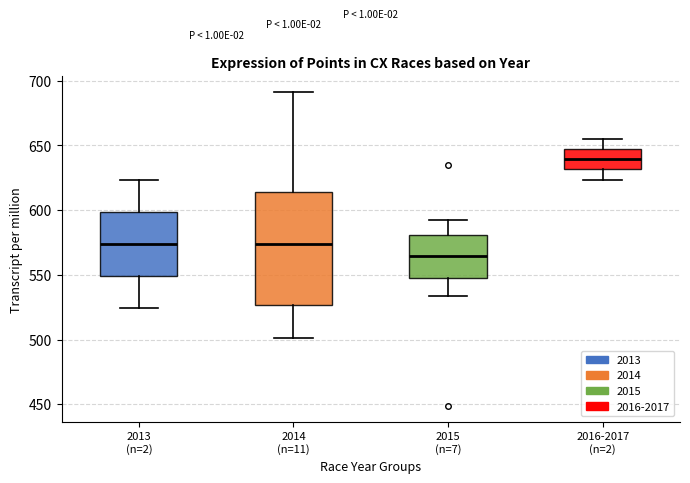

Where is the lower edge of the box for 2015 (n=7) on the y-axis? The values are not printed on the chart, so give them approximately, as read against the axis.

550